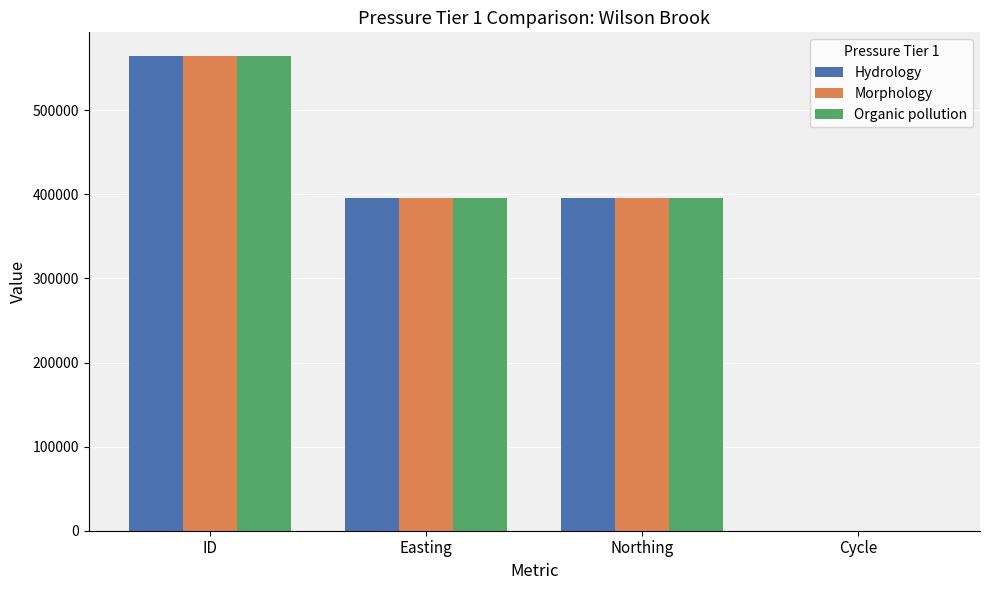

Is the value of Organic pollution at Cycle greater than the value of Morphology at ID?

No